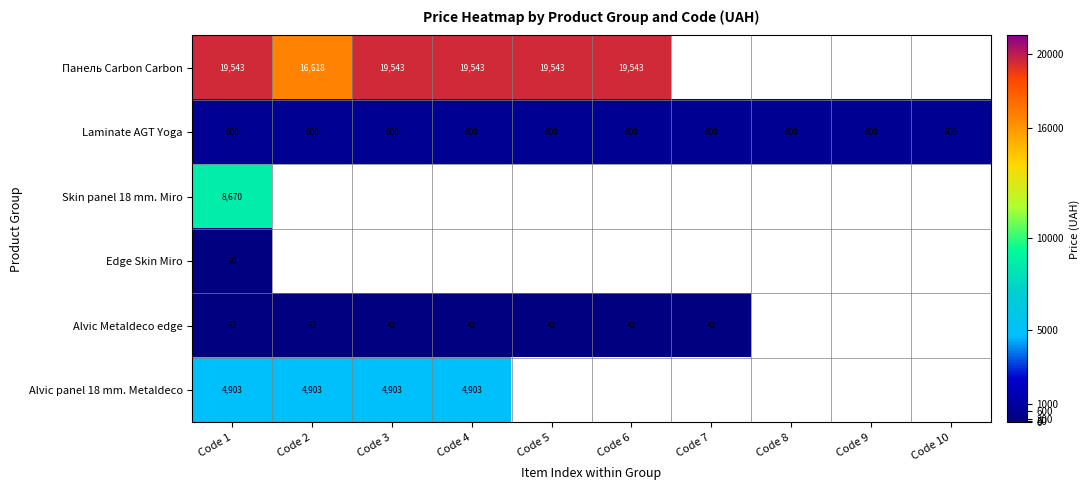

What is the sum of the Панель Carbon Carbon values at Code 6 and Code 2?

36161.0